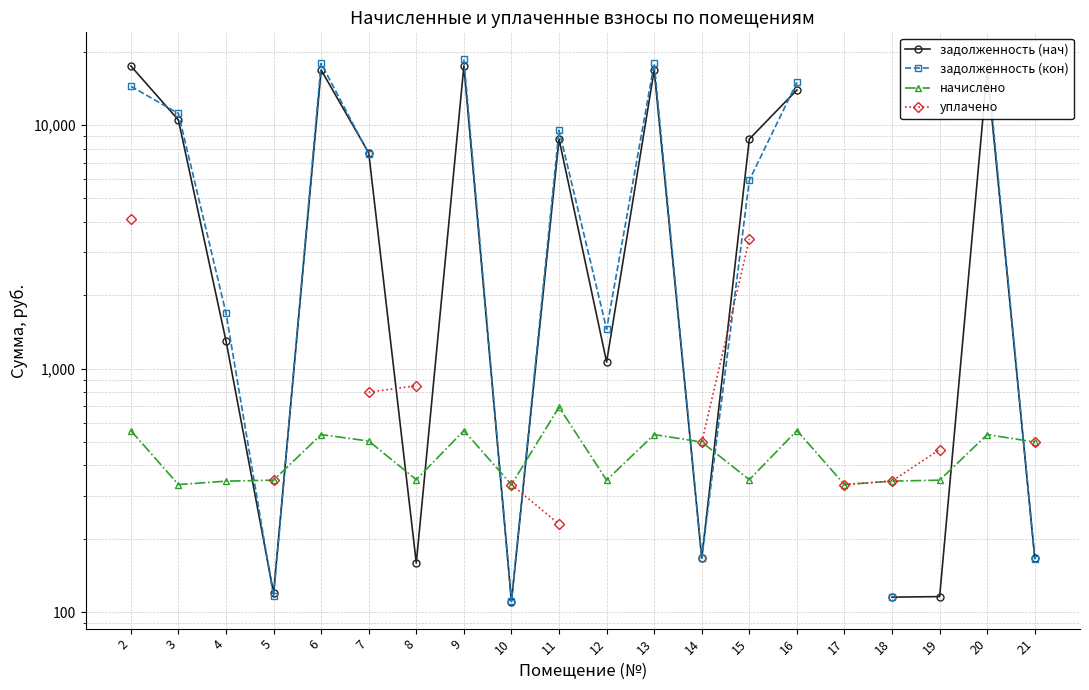

How many data points in уплачено are above 849?

3